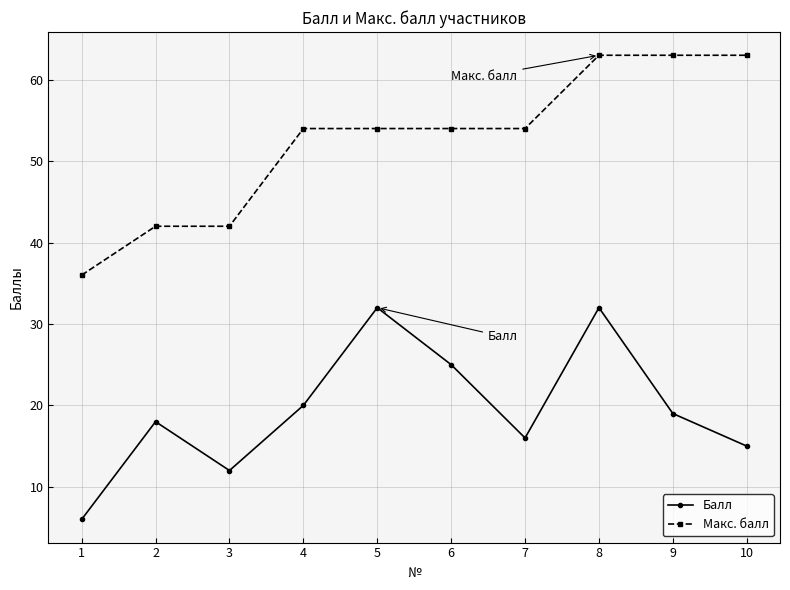

What is the minimum value shown in the chart?

6